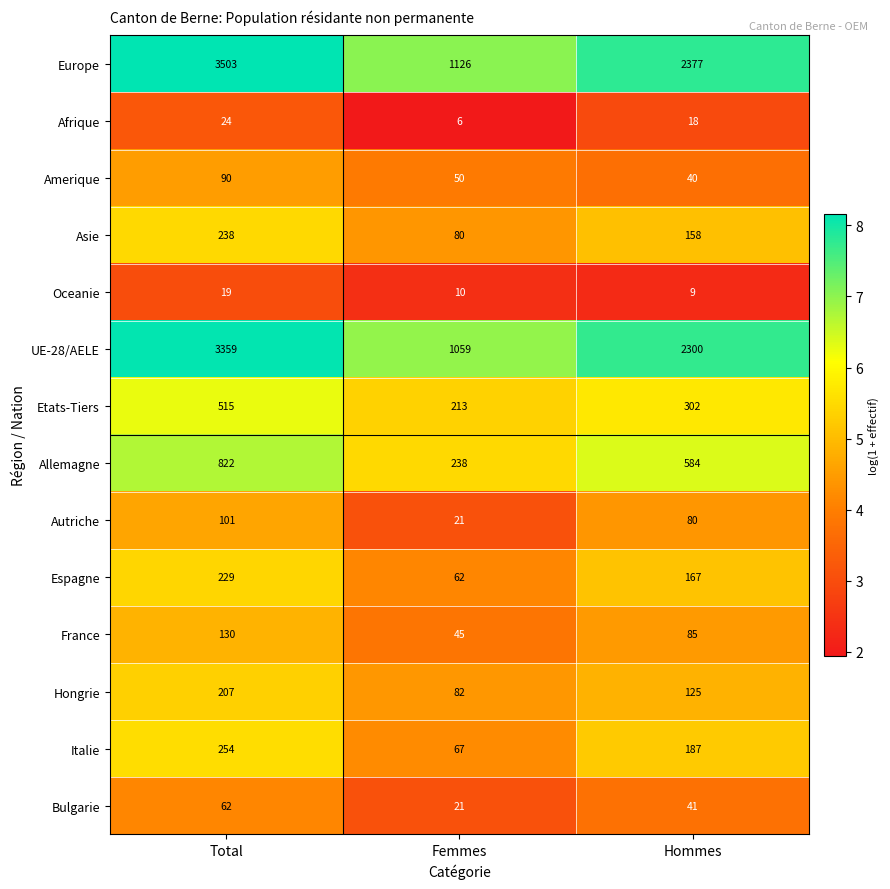

What is the average value of the Amerique series?

60